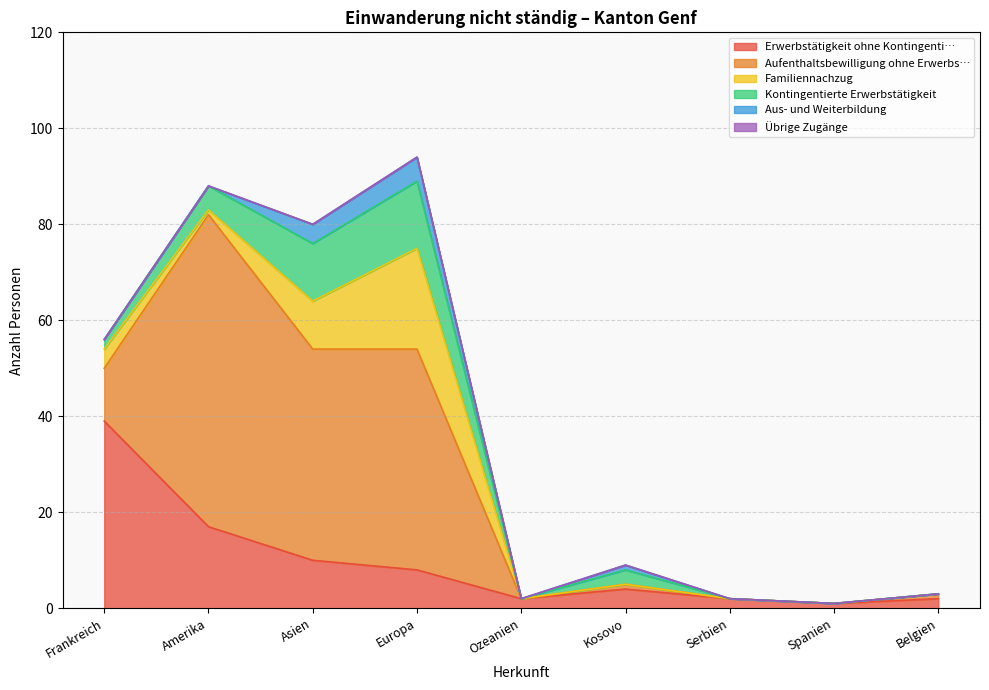

What is the label of the 9th point from the left?

Belgien